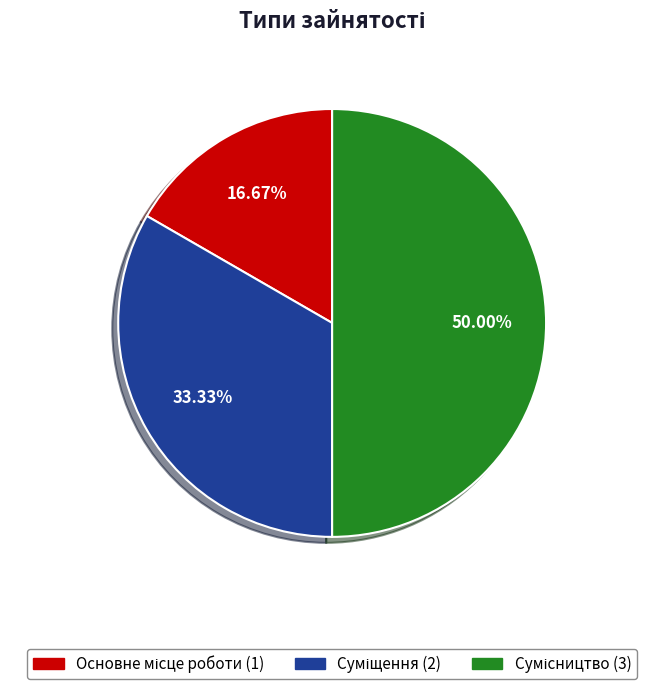

Count the number of slices in the pie.

3